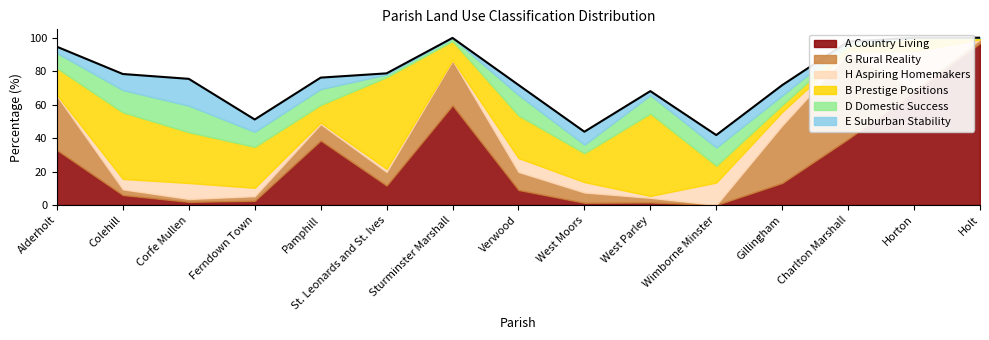

What is the label of the 8th point from the left?

Verwood